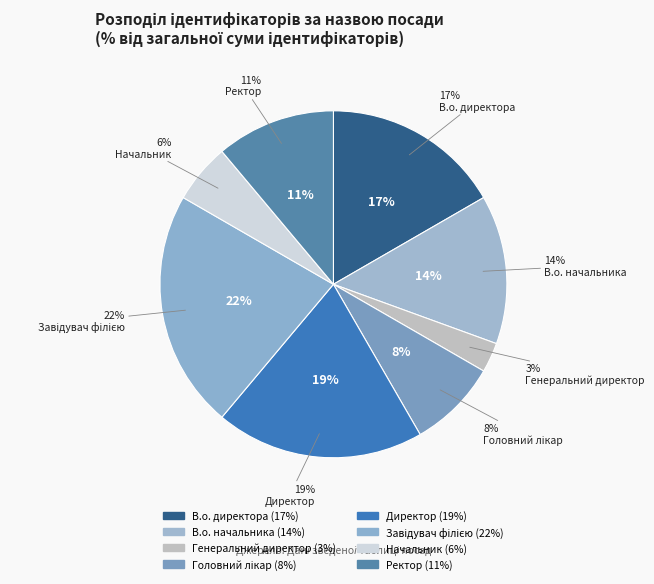

Which slice is the smallest?

Генеральний директор